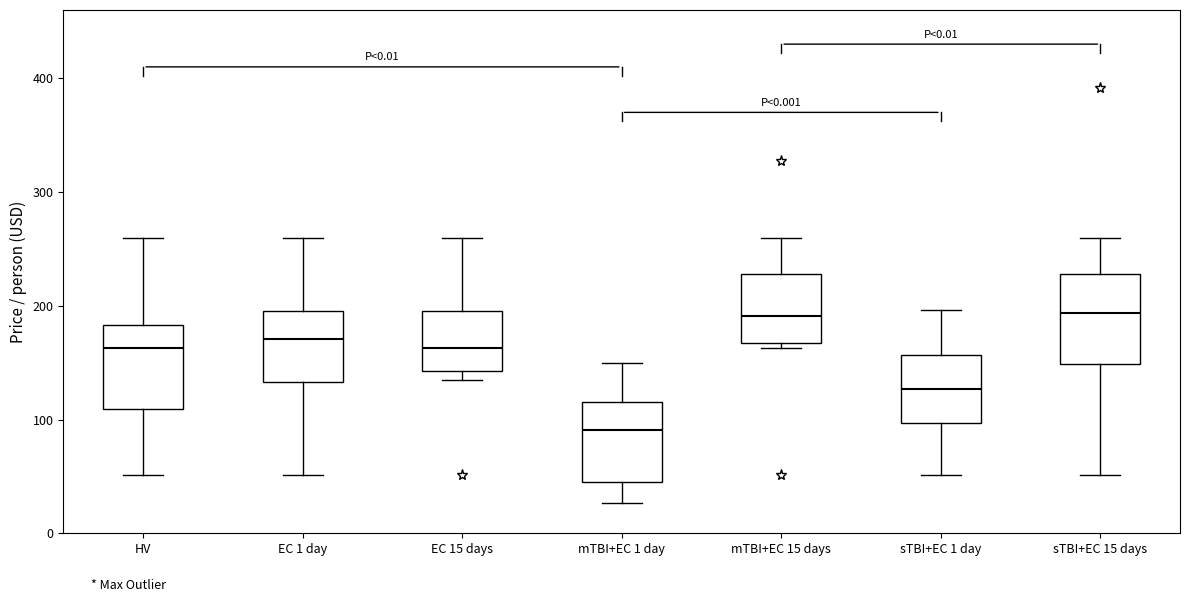

Which box has the lowest median line?

mTBI+EC 1 day